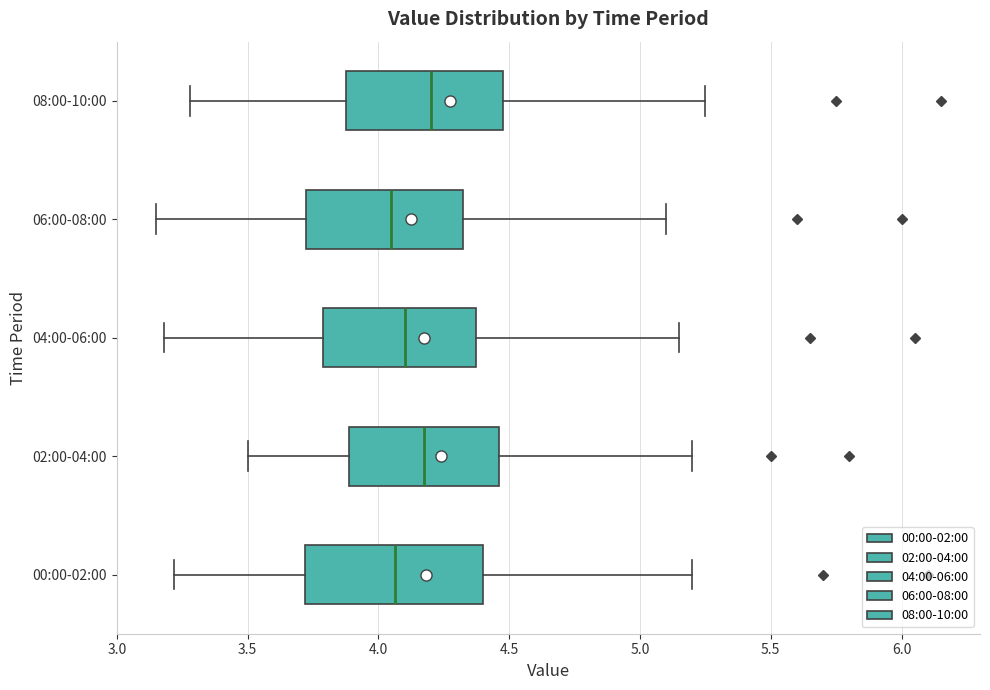

Reading bottom to top, transcribe this box plot: for each box, give where its median line is, the range the box spans, and where its two whiskers end, as read against the x-axis. The values are not printed on the chart, so give them approximately, as read against the axis.

00:00-02:00: median 4.05, box 3.70 to 4.40, whiskers 3.20 to 5.20
02:00-04:00: median 4.20, box 3.90 to 4.45, whiskers 3.50 to 5.20
04:00-06:00: median 4.10, box 3.80 to 4.40, whiskers 3.20 to 5.15
06:00-08:00: median 4.05, box 3.75 to 4.35, whiskers 3.15 to 5.10
08:00-10:00: median 4.20, box 3.90 to 4.50, whiskers 3.30 to 5.25